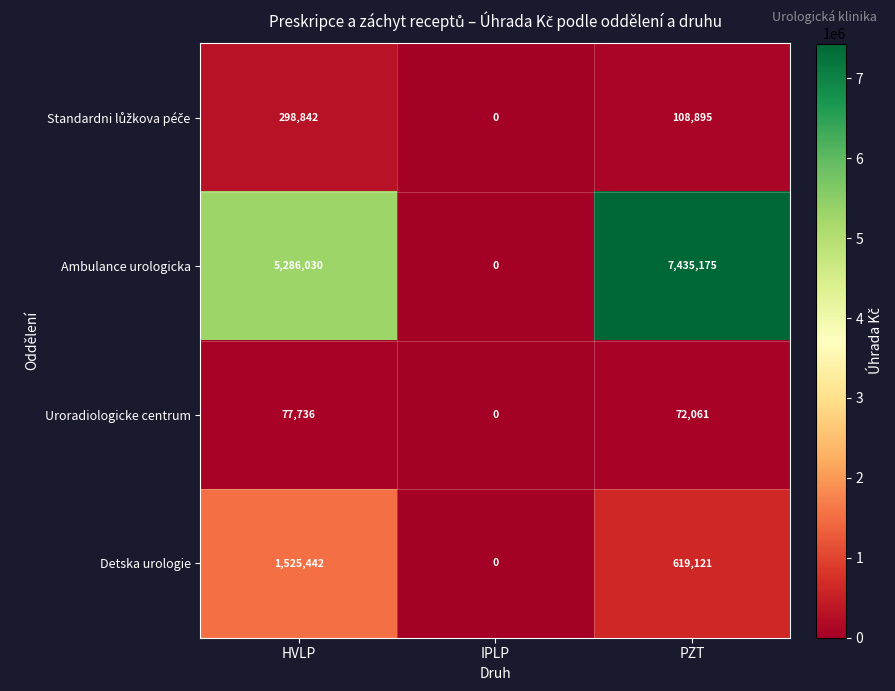

Count the number of data series in this chart.

4